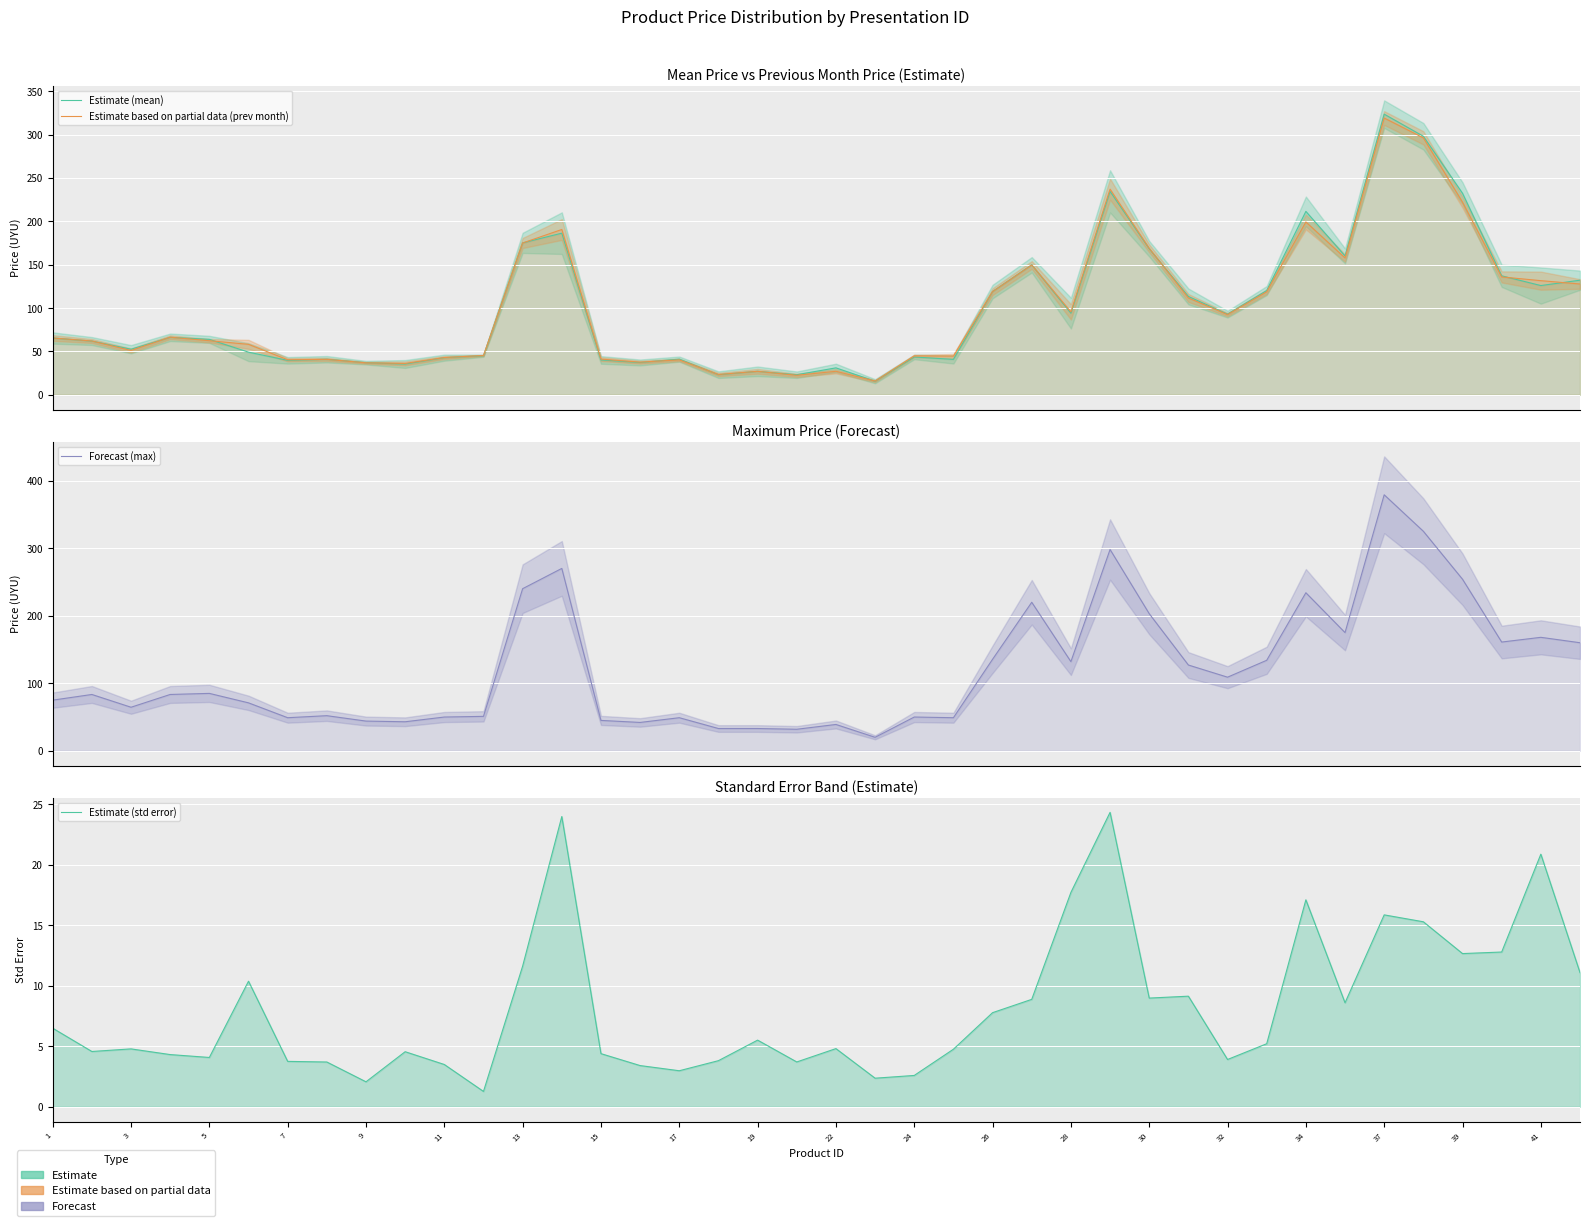

What is the sum of all Estimate (mean) values?

3998.5